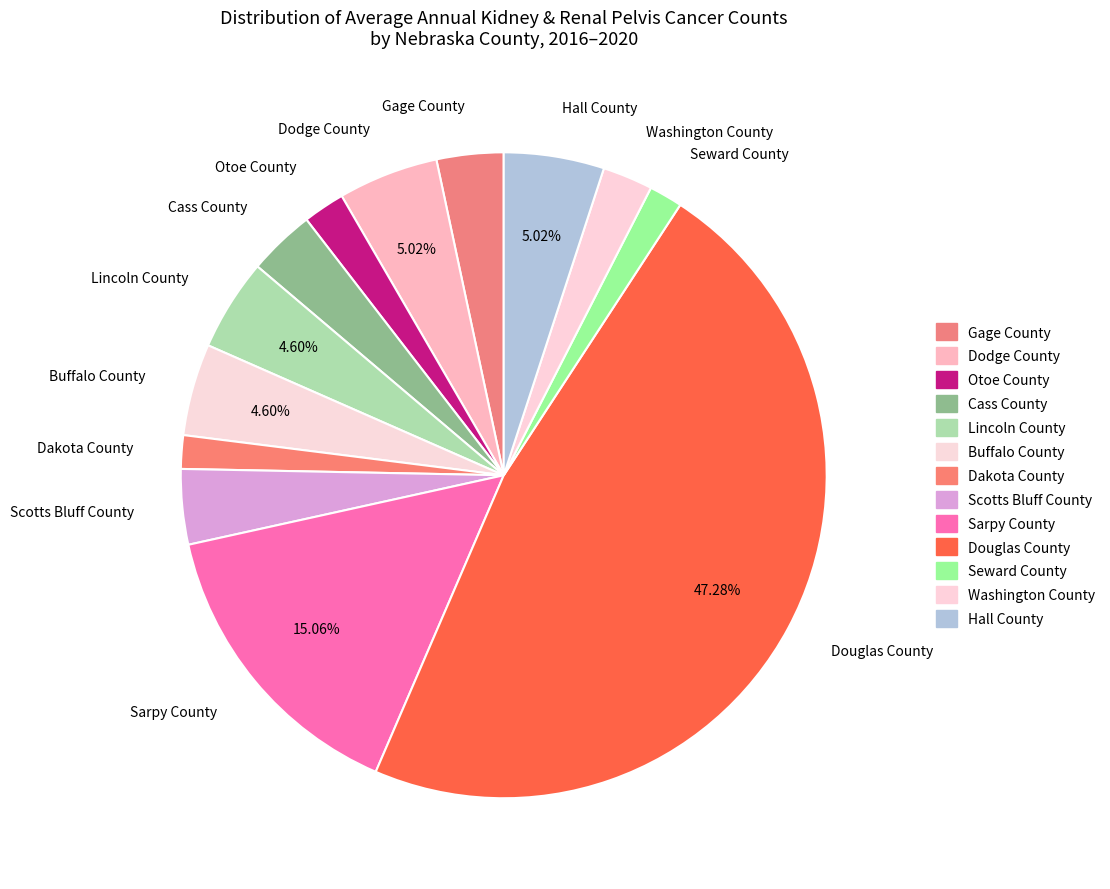

Is it true that Buffalo County is 5% of the pie?

True